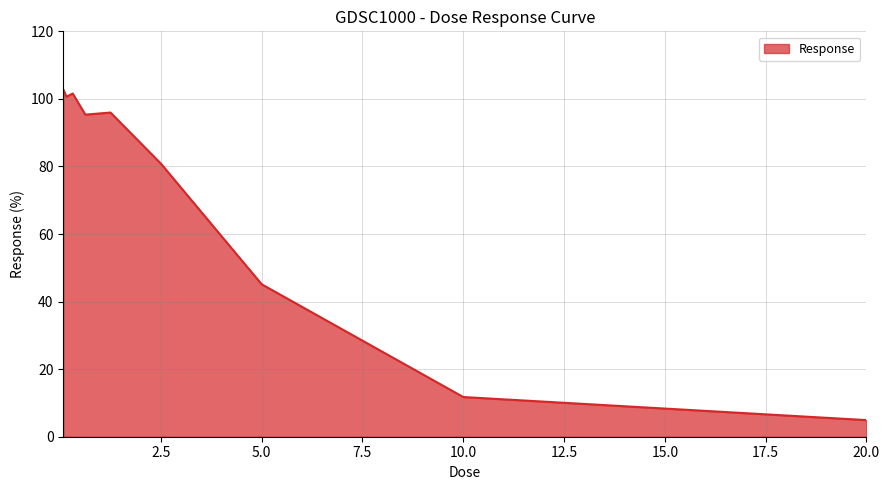

Reading left to right, extract all data points from this chart.

102.8	100.6	101.6	95.3	96.0	80.8	45.1	11.7	4.9